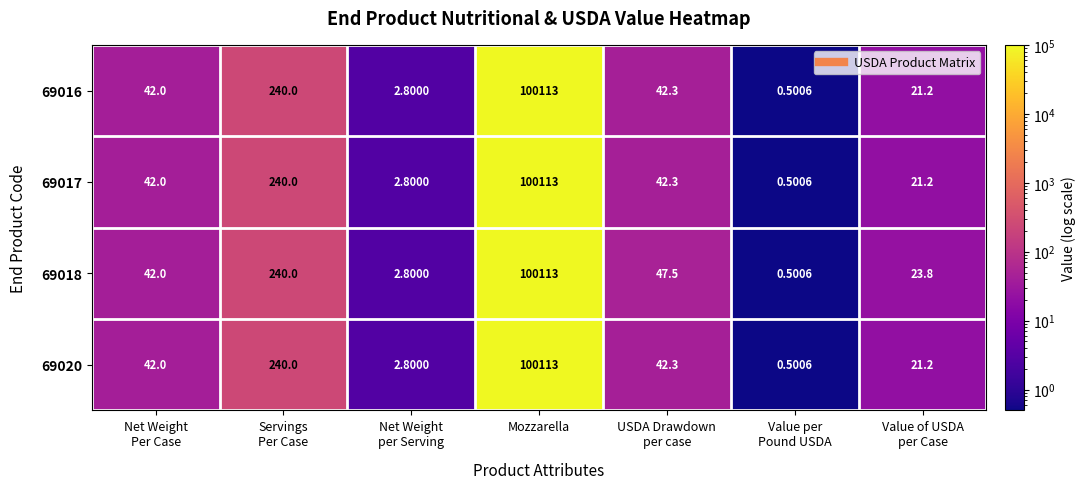

How many distinct data groups are displayed?

4